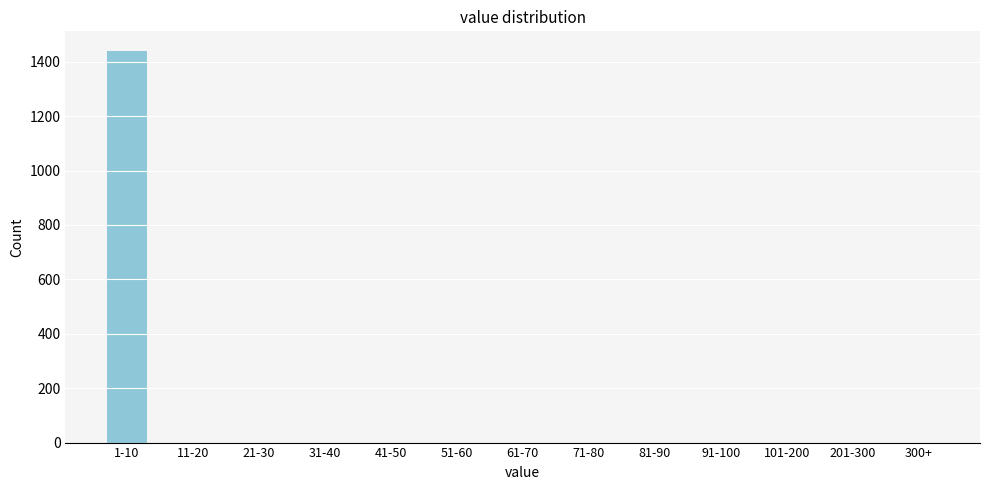

Reading left to right, extract all data points from this chart.

1-10=1440	11-20=0	21-30=0	31-40=0	41-50=0	51-60=0	61-70=0	71-80=0	81-90=0	91-100=0	101-200=0	201-300=0	300+=0